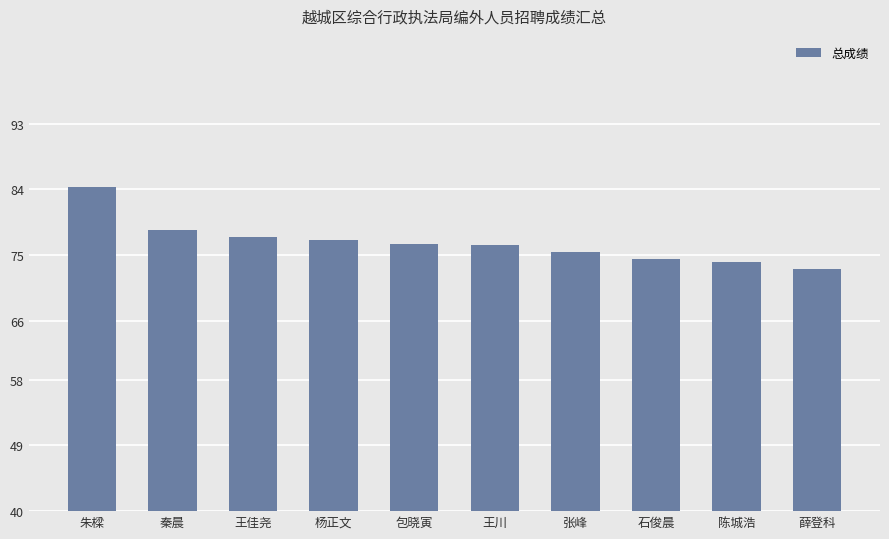

What is the label of the 2nd bar from the right?

陈城浩